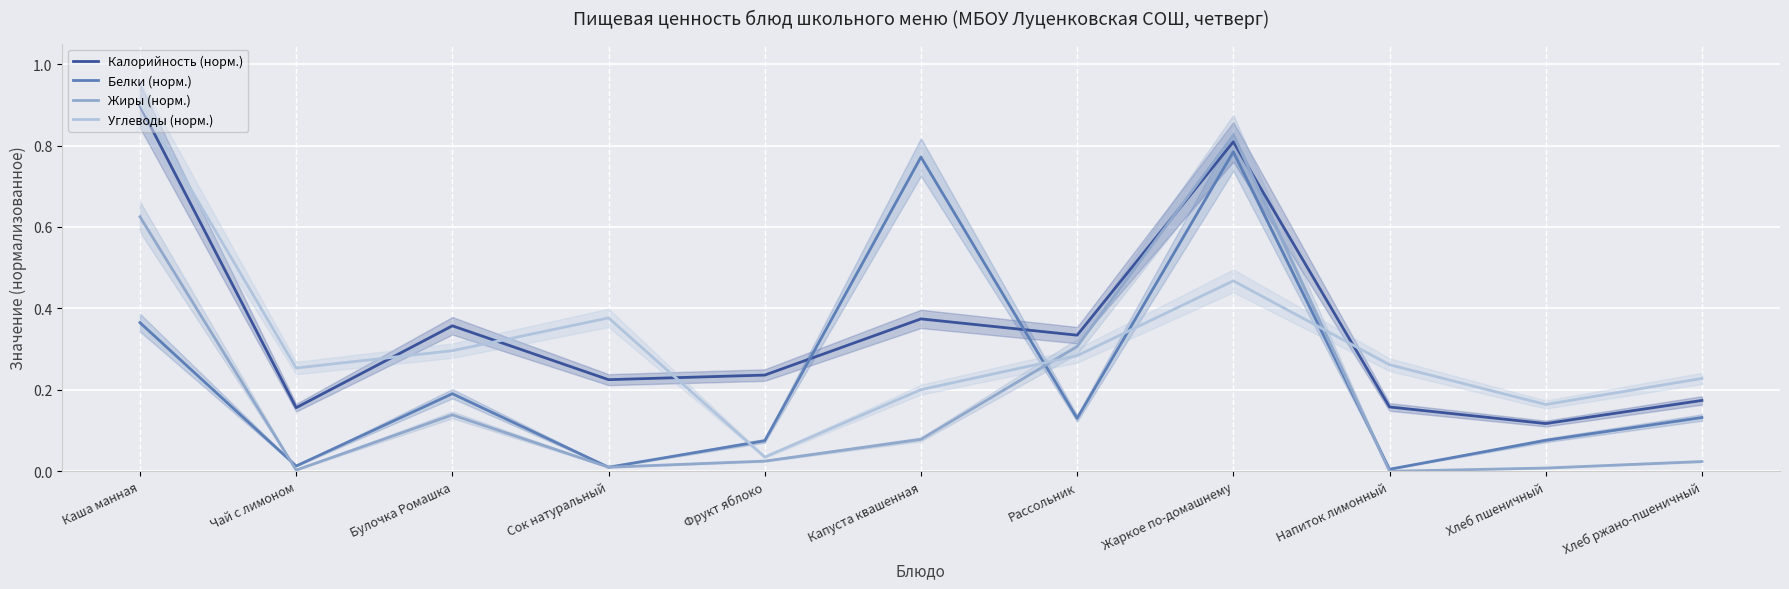

True or false: Белки (норм.) and Углеводы (норм.) cross at least once.

True